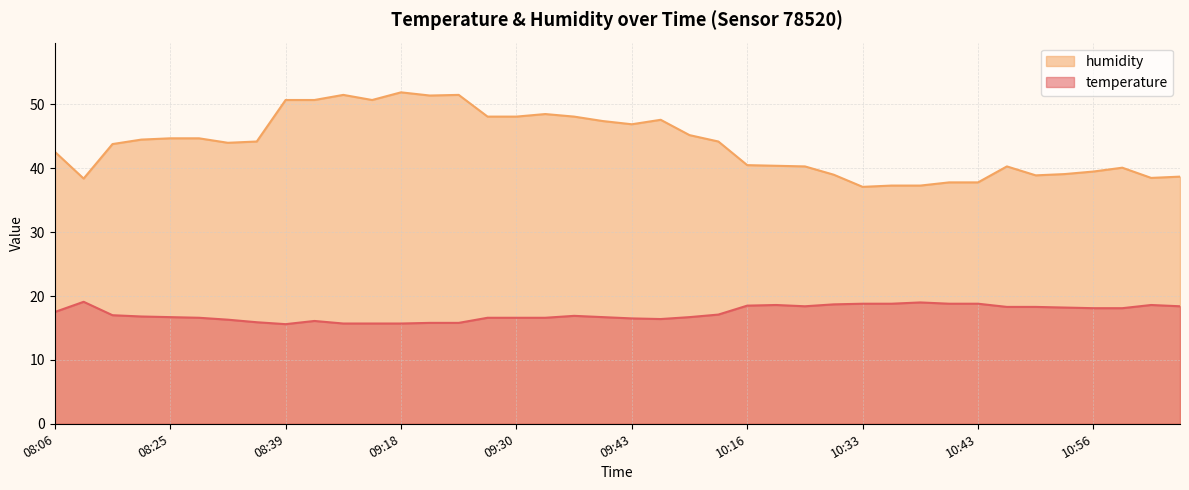

Which series has the largest total across all categories?

humidity